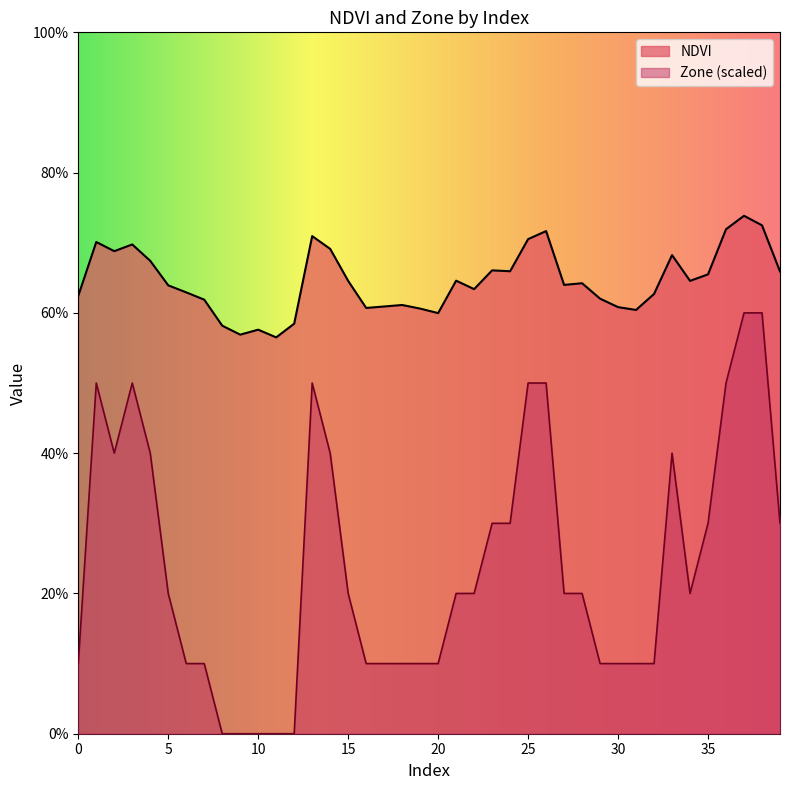

What is the difference between the second highest and second lowest values in the Zone series?

0.6